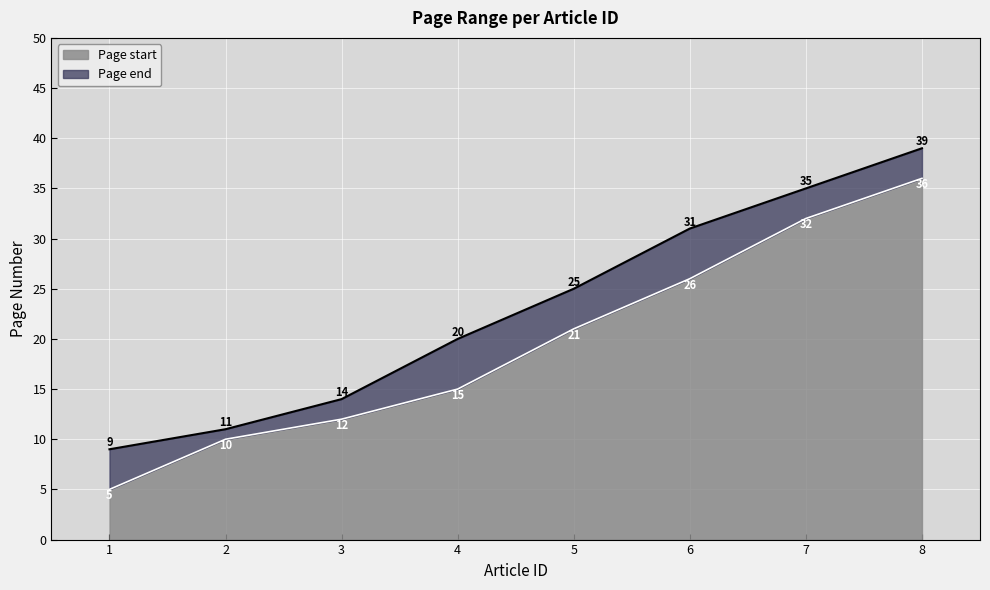

What is the difference between the Page start values at 3 and 7?

20